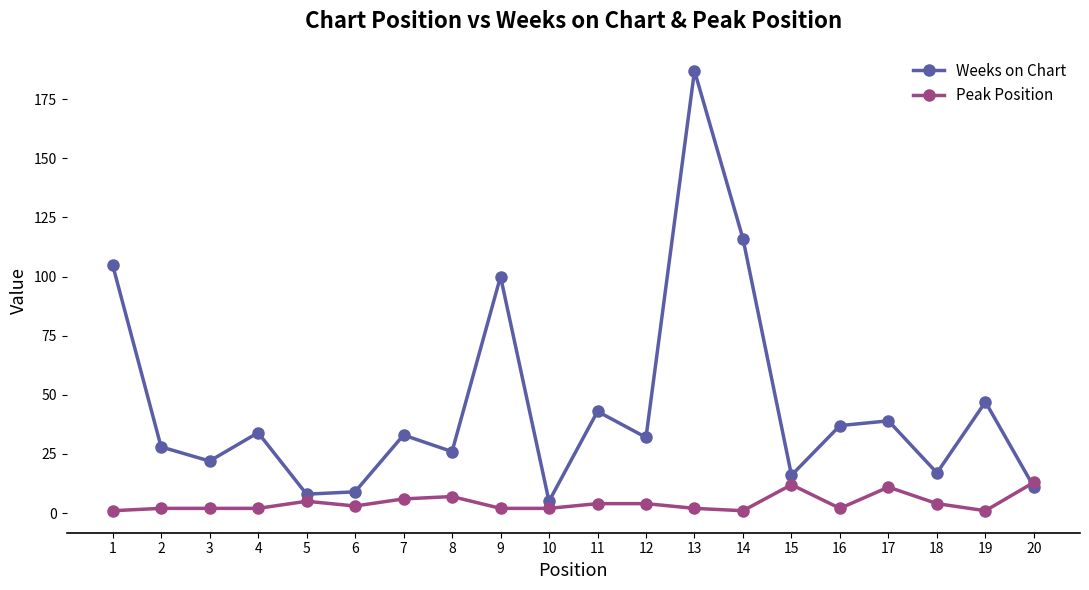

List the series in order of their peak value, lowest first.

Peak Position, Weeks on Chart